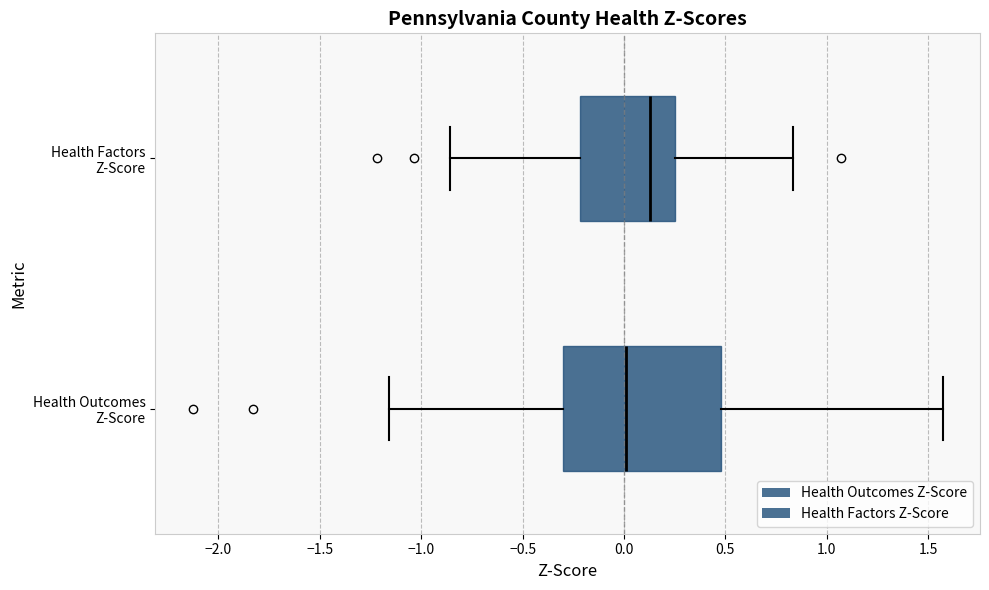

Which box's median line is the furthest to the left?

Health Outcomes Z-Score